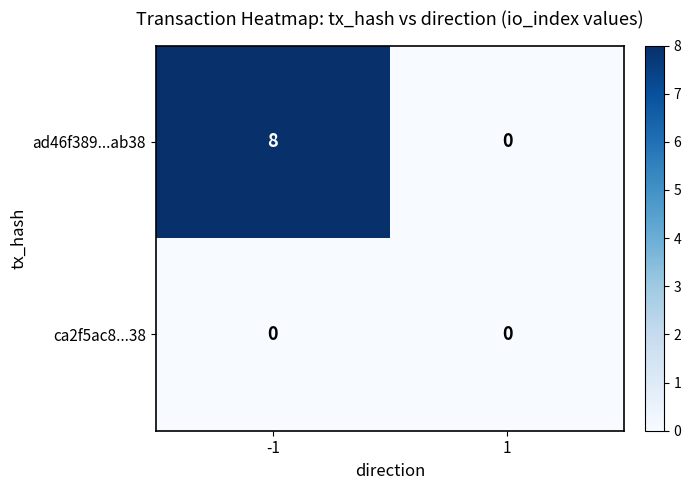

Which series changed the most between -1 and 1?

ad46f389...ab38